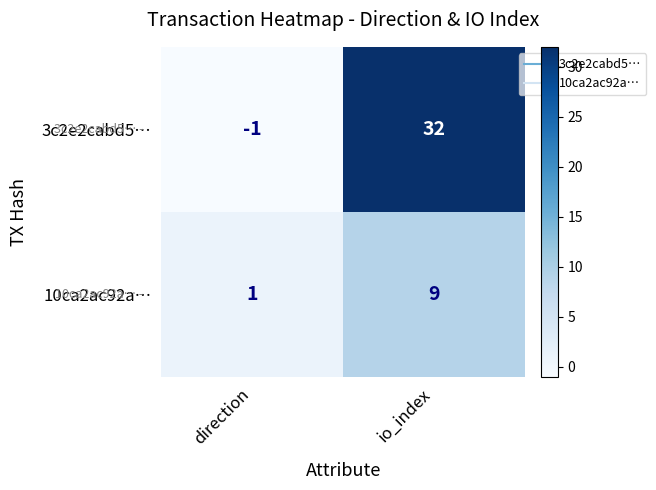

Where is 10ca2ac92a… nearest to the value 5?

direction